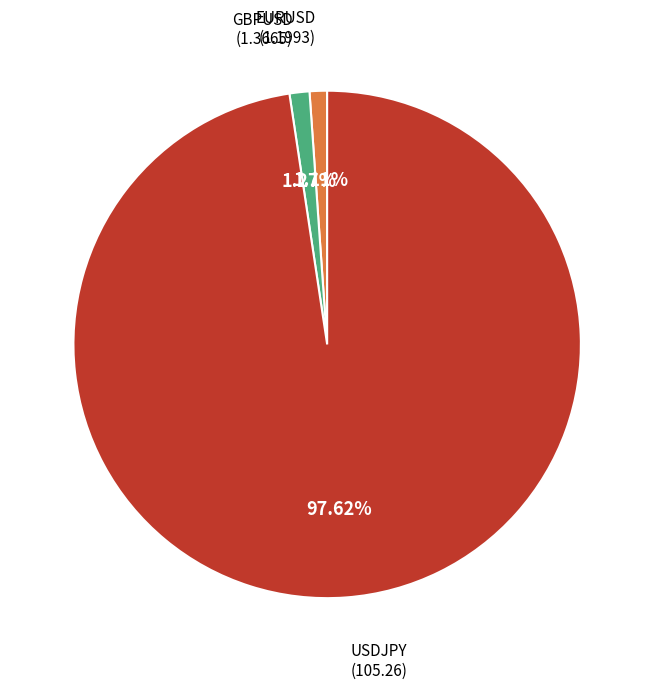

Does any single category account for the majority?

Yes